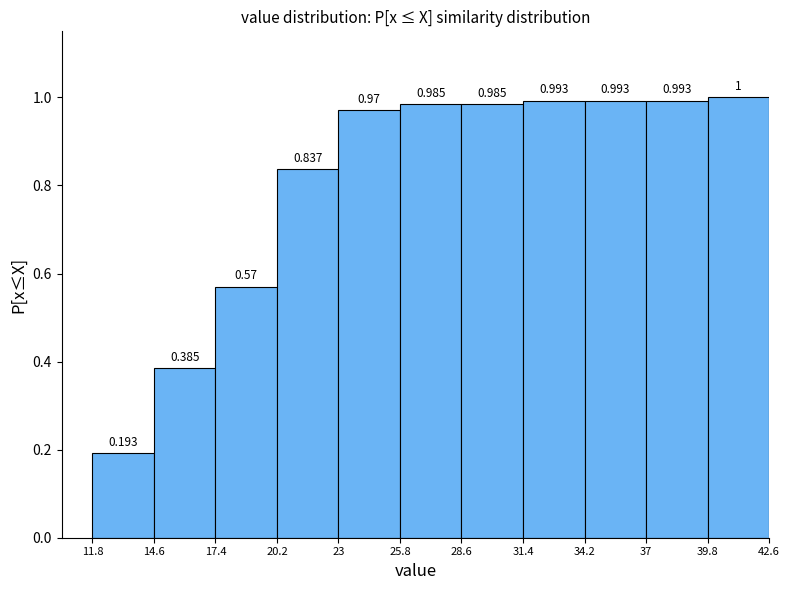

How tall is the bar that spans 31.4 to 34.2 on the x-axis?

0.993